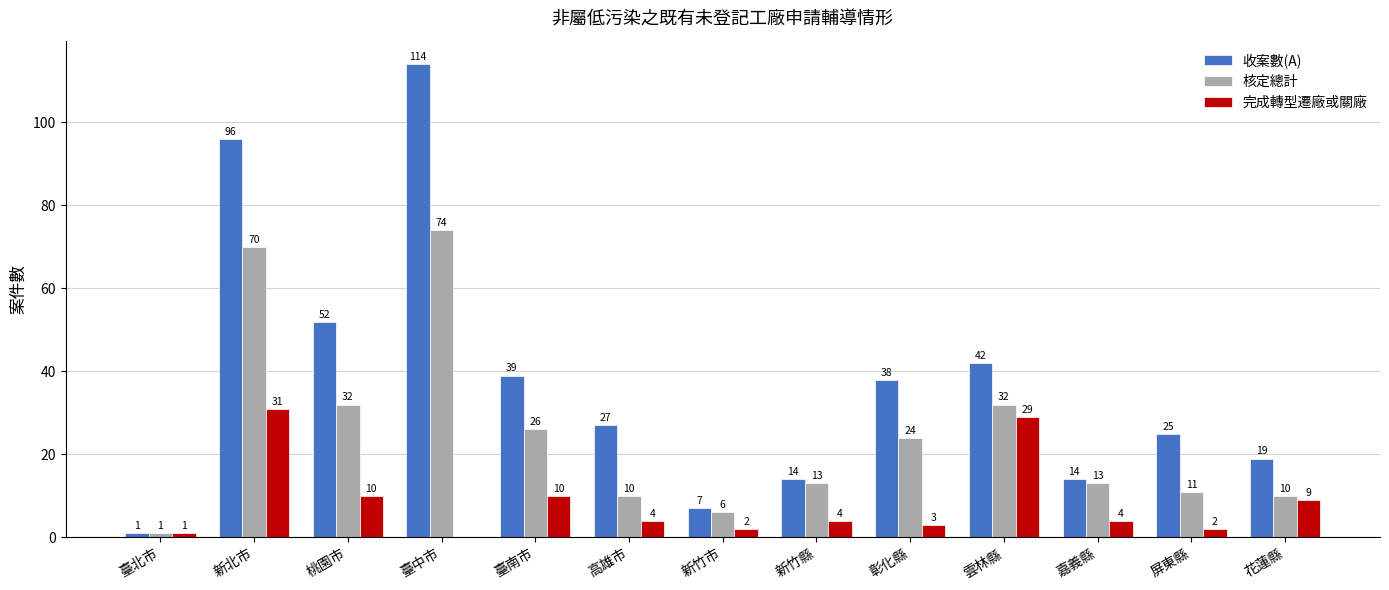

Which series changed the most between 臺中市 and 新竹縣?

收案數(A)